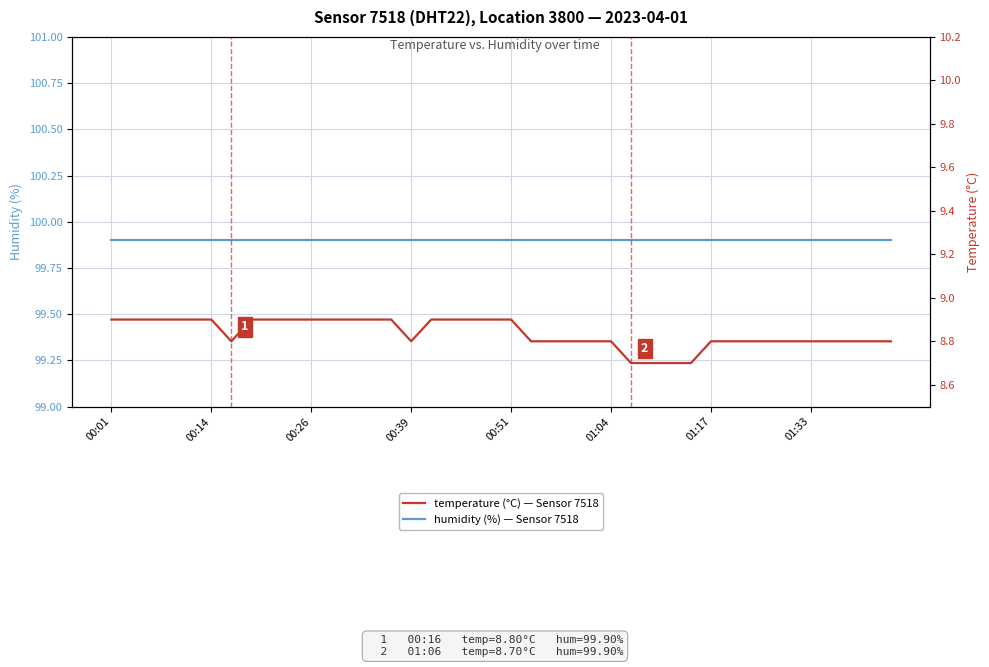

At which category is the sum across all series the highest?

00:01